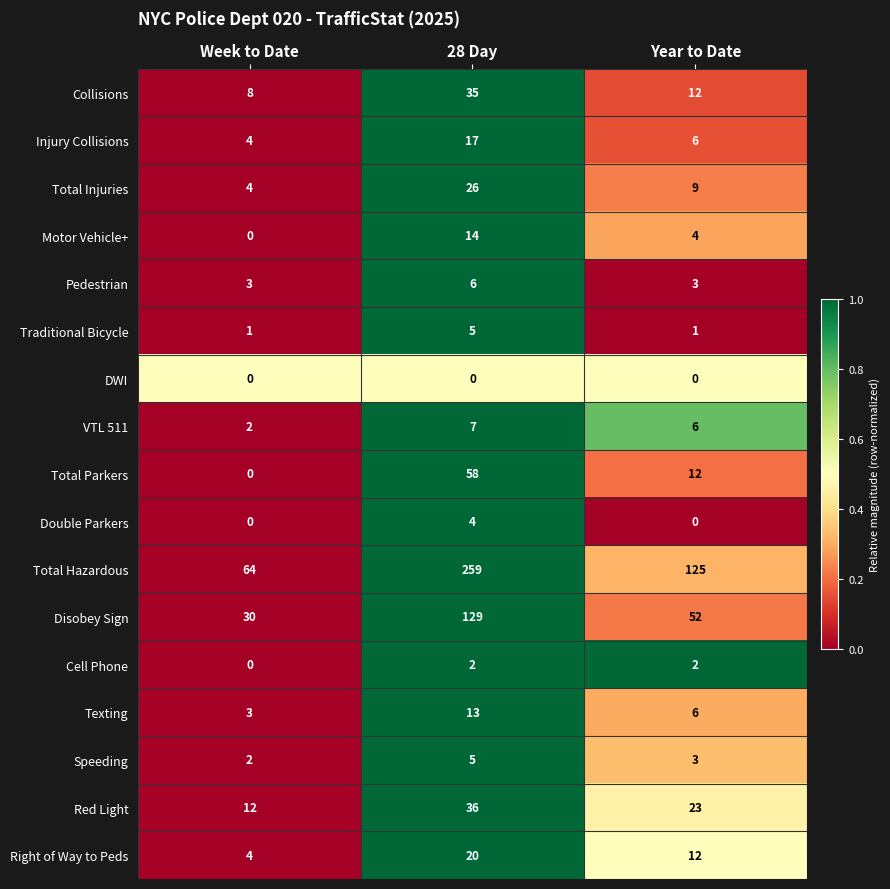

At how many categories does at least one series exceed 0?

3